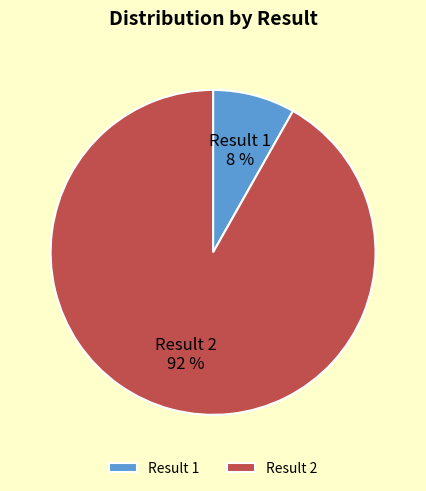

To the nearest percent, what is the difference between the largest and smallest slice percentages?

84%